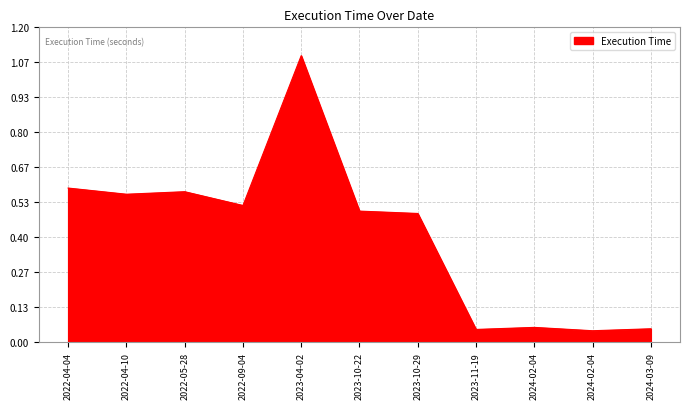

Which has a higher value, 2024-02-04 or 2022-04-04?

2022-04-04